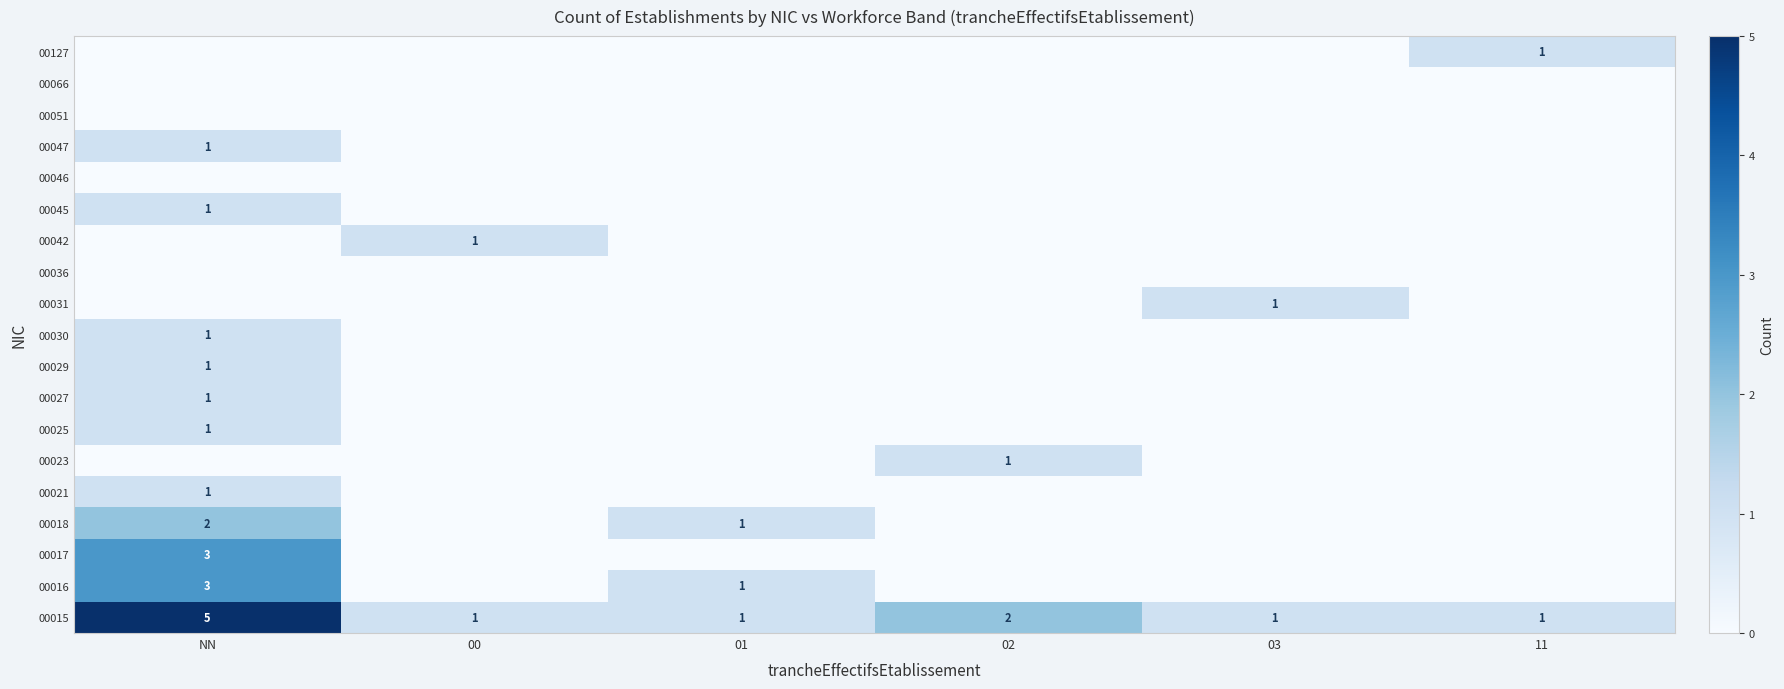

What is the difference between the maximum and minimum values in the 00015 series?

4